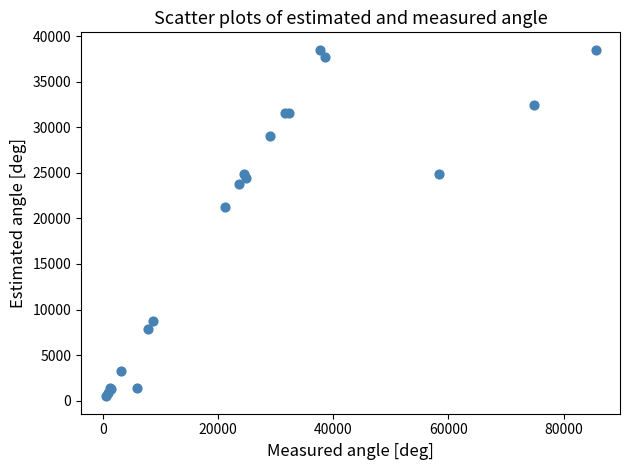

What Y value in the scatter plot is closest to 19492?

21255.0